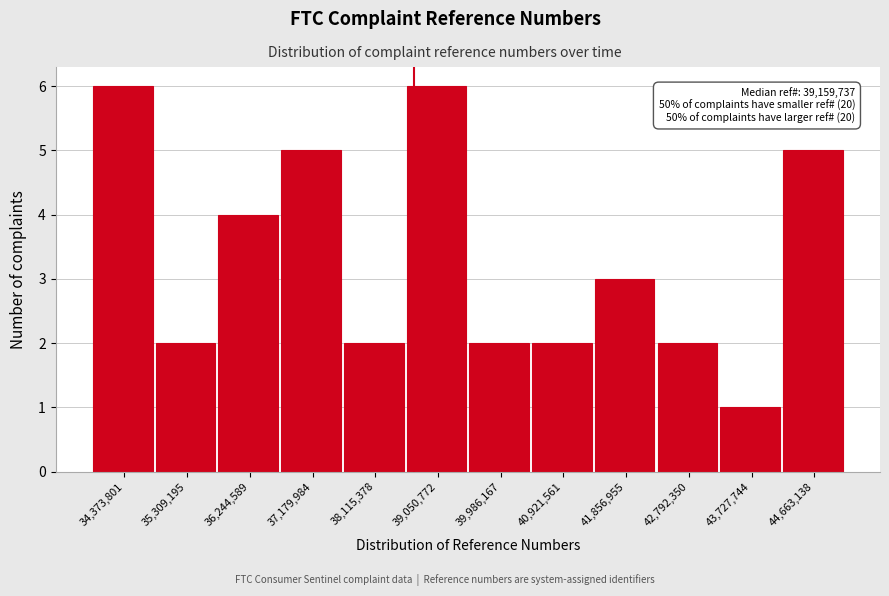

Reading left to right, what are all the values shown in this chart?

34,373,801=6	35,309,195=2	36,244,589=4	37,179,984=5	38,115,378=2	39,050,772=6	39,986,167=2	40,921,561=2	41,856,955=3	42,792,350=2	43,727,744=1	44,663,138=5